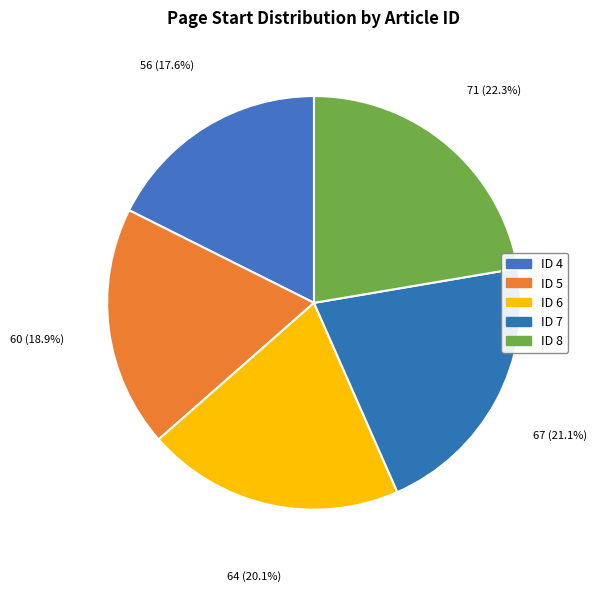

To the nearest percent, what is the difference between the ID 7 and ID 4 slice percentages?

3%